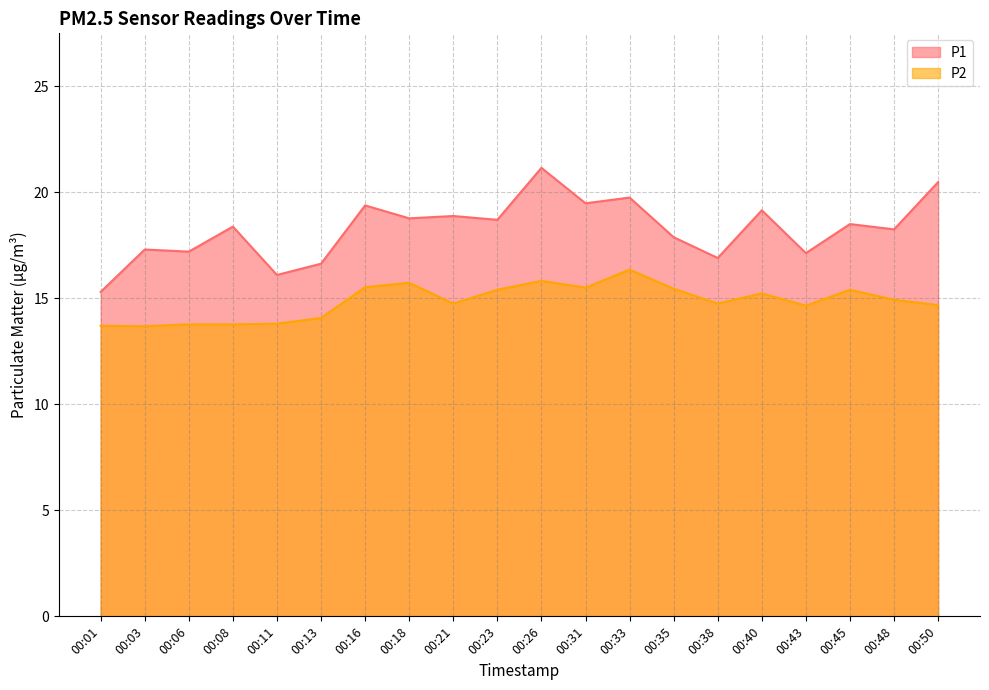

What are all the series names shown in the legend?

P1, P2